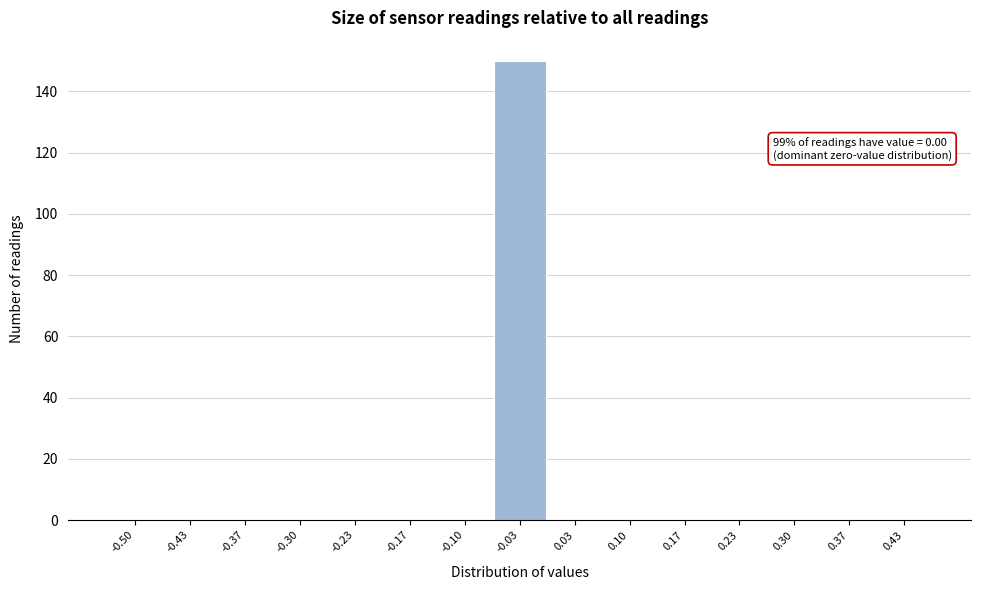

Reading right to left, transcribe all the data shown in this chart.

0.43=0	0.37=0	0.30=0	0.23=0	0.17=0	0.10=0	0.03=0	-0.03=150	-0.10=0	-0.17=0	-0.23=0	-0.30=0	-0.37=0	-0.43=0	-0.50=0